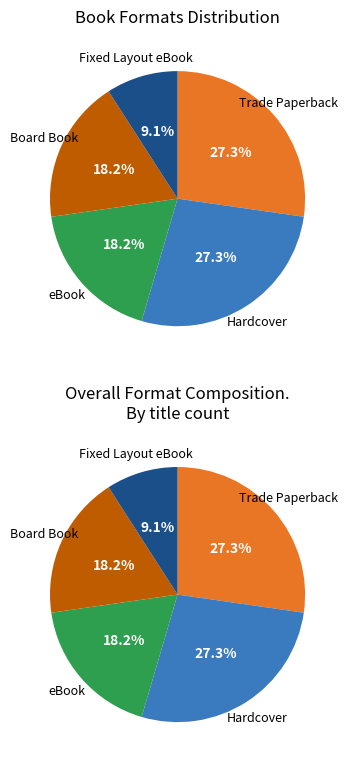

To the nearest percent, what is the average slice percentage?

20%